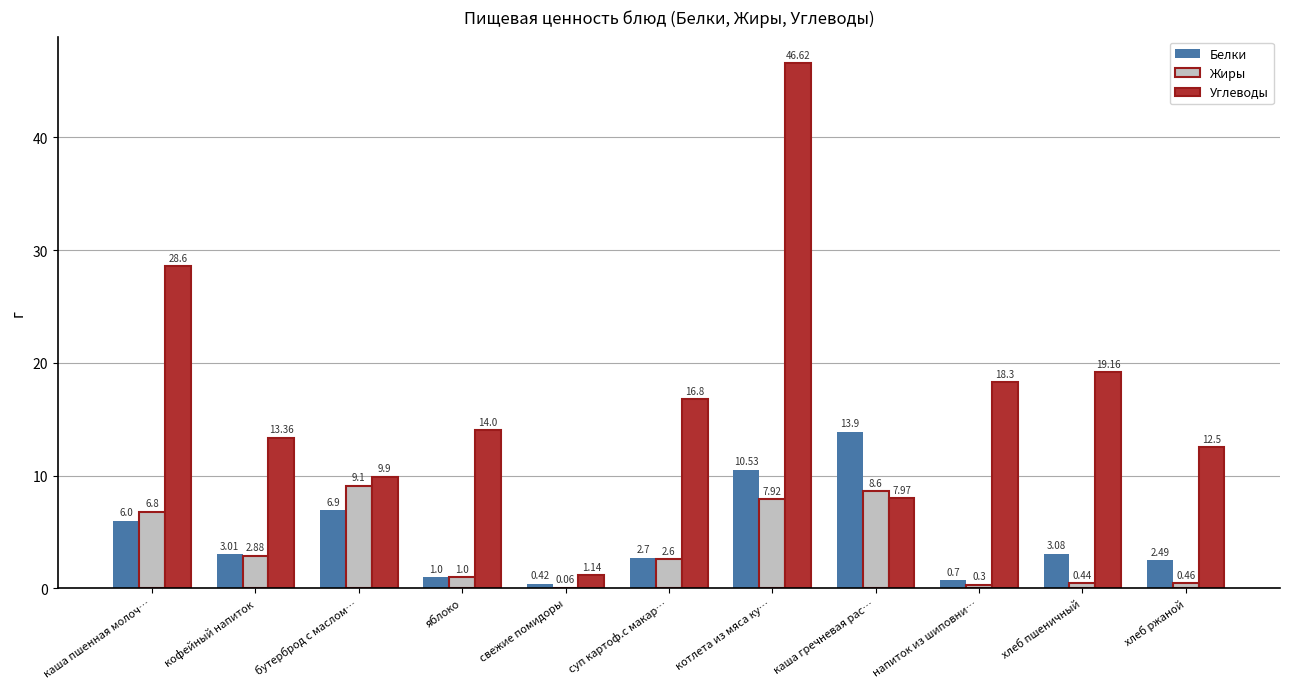

Where is Белки nearest to the value 7?

бутерброд с маслом…